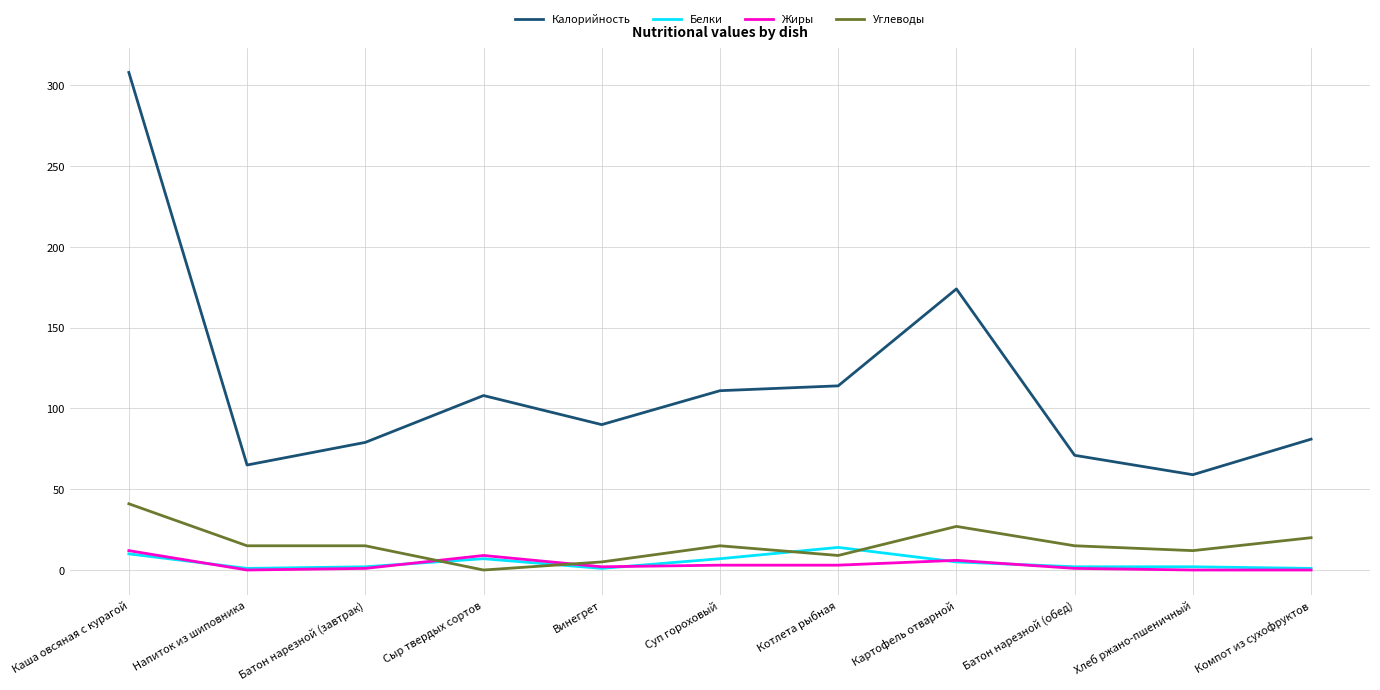

True or false: Калорийность and Жиры cross at least once.

False